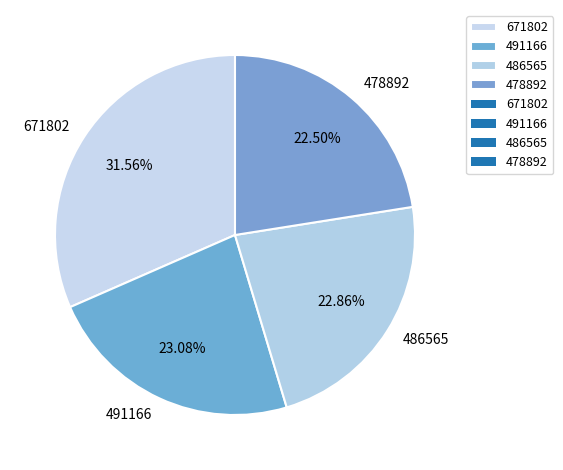

To the nearest percent, what is the difference between the largest and smallest slice percentages?

9%